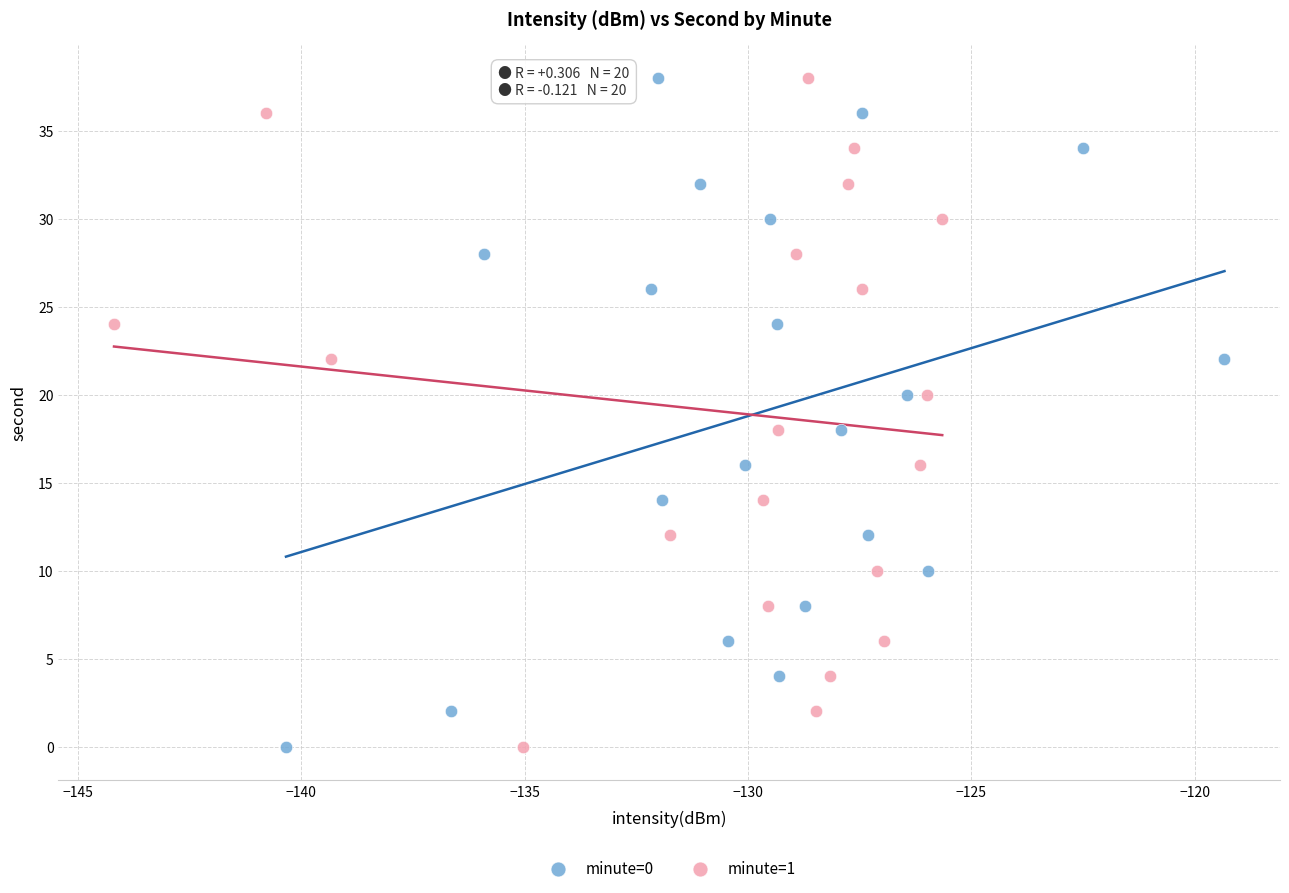

What are all the series names shown in the legend?

minute=0, minute=1